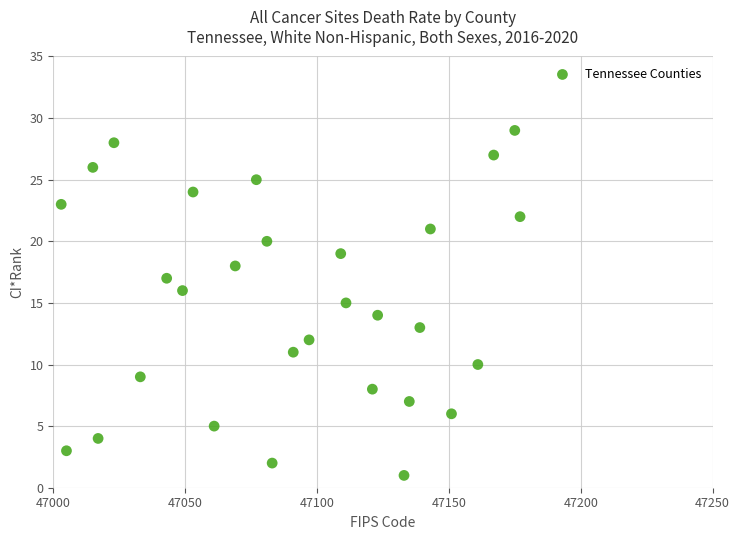

What is the range of X values (max minus min)?

174